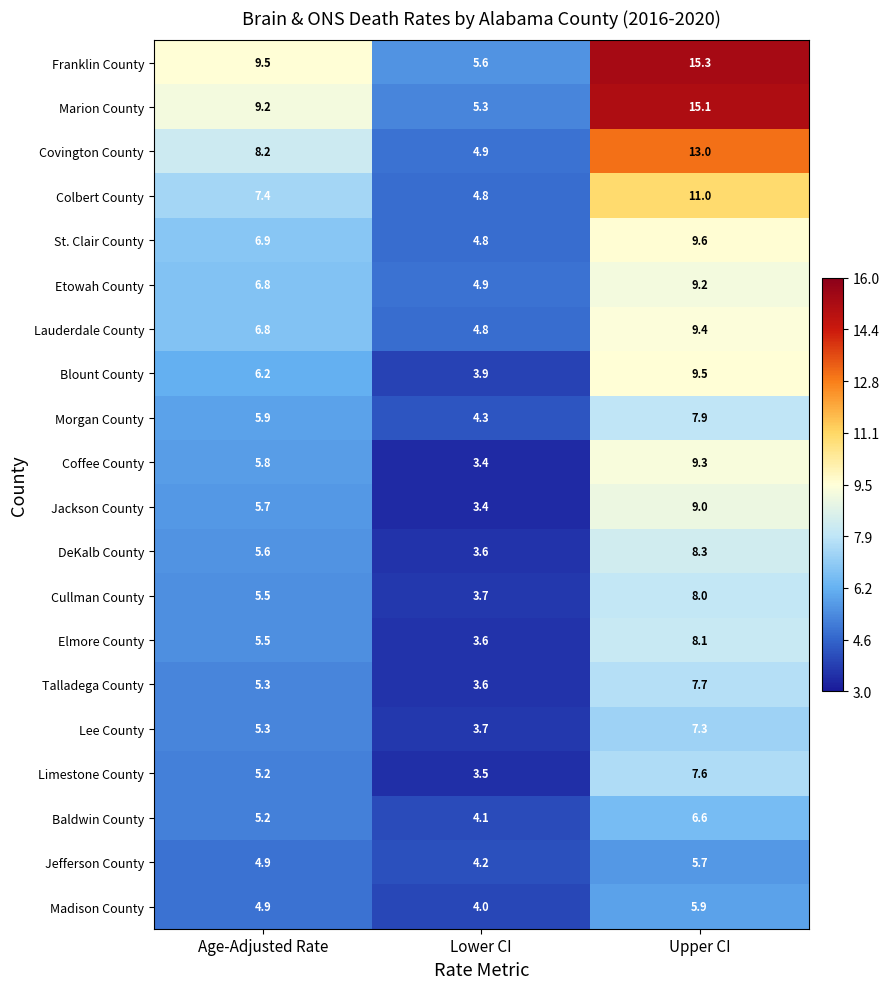

What is the difference between the second highest and minimum values in the DeKalb County series?

2.0